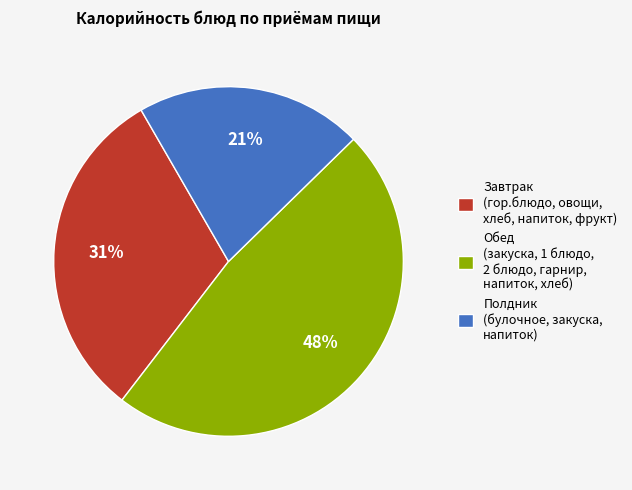

To the nearest percent, what is the average slice percentage?

33%